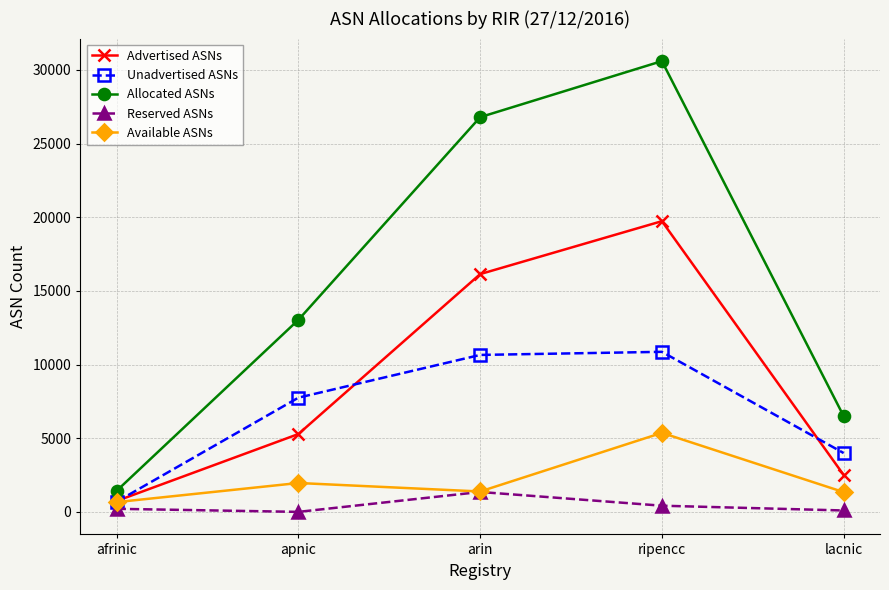

How many series are shown in this chart?

5